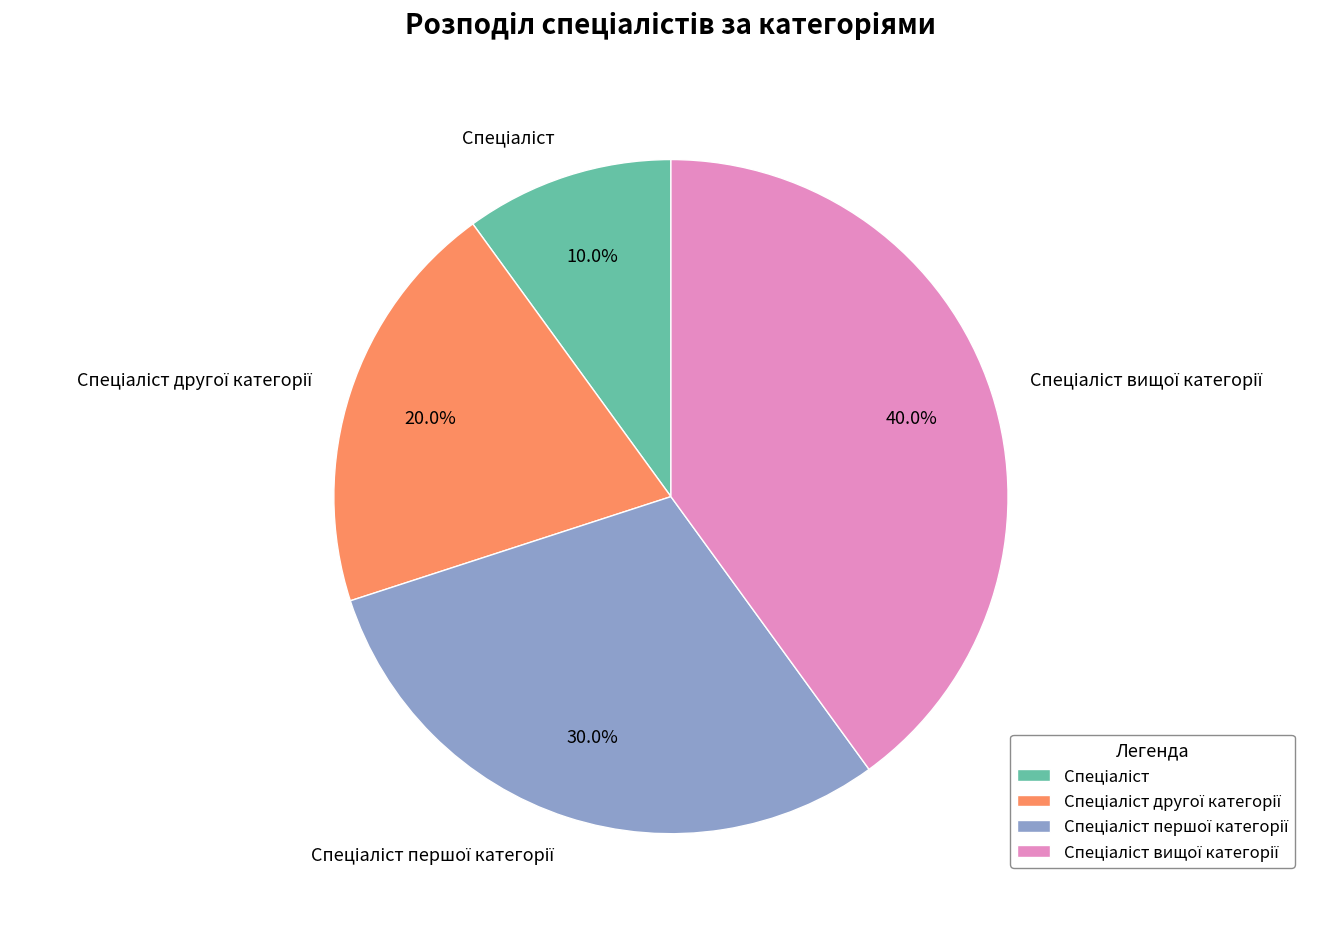

Does any single category account for the majority?

No